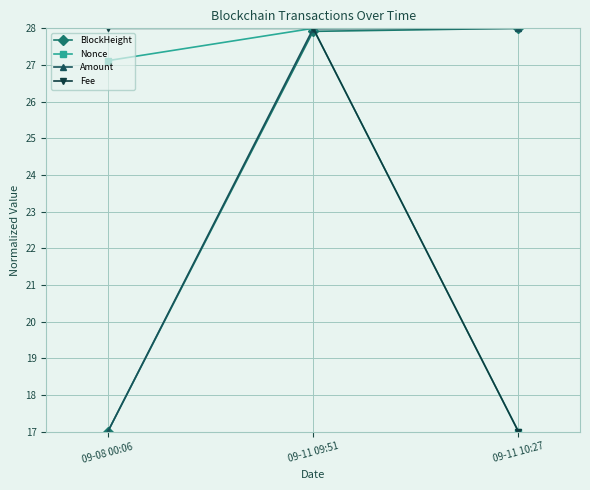

What is the difference between the highest and lowest values at 09-11 09:51?

0.1